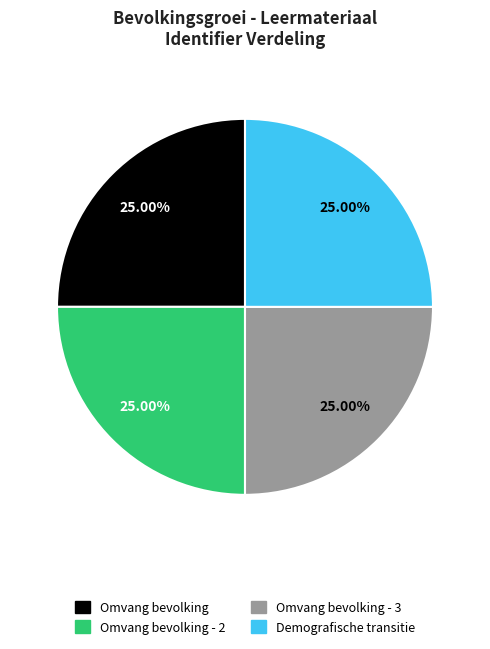

Is there a majority slice in this chart?

No